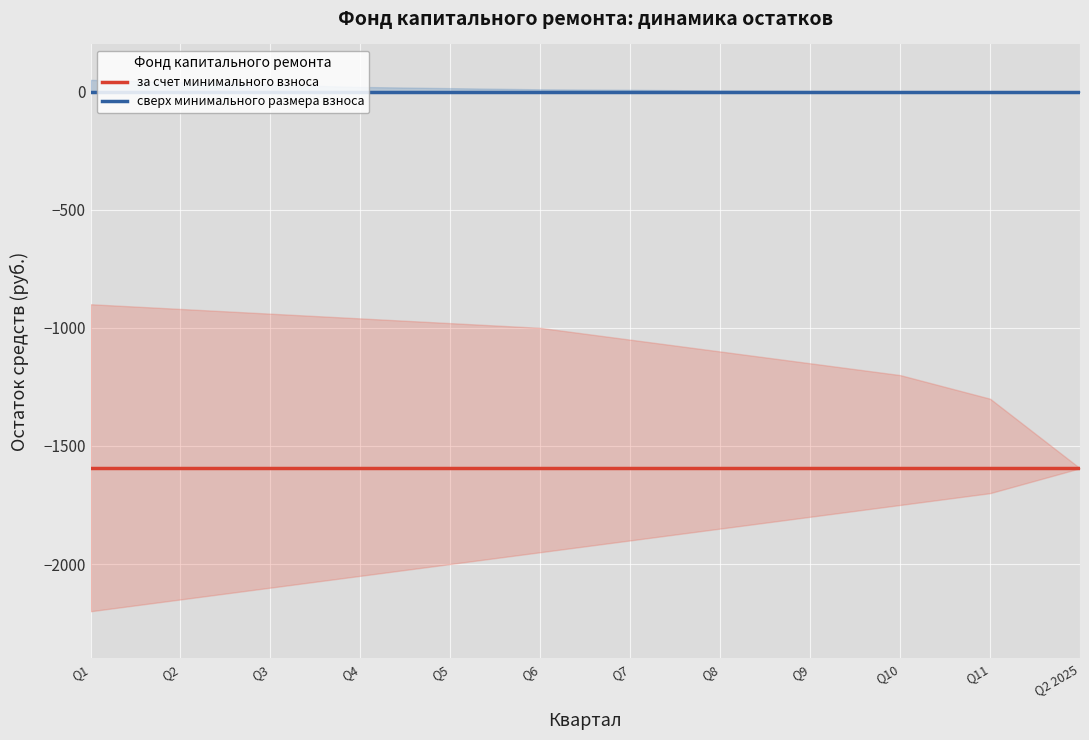

Is the value of сверх минимального размера взноса at Q3 greater than the value of за счет минимального взноса at Q2?

Yes